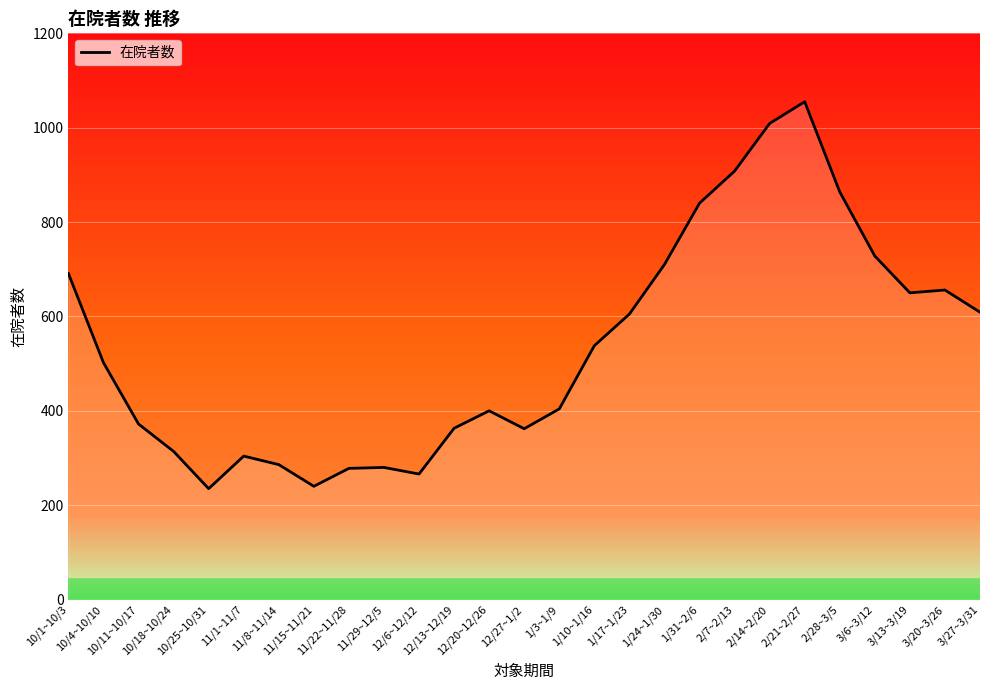

What is the maximum value shown in the chart?

1055